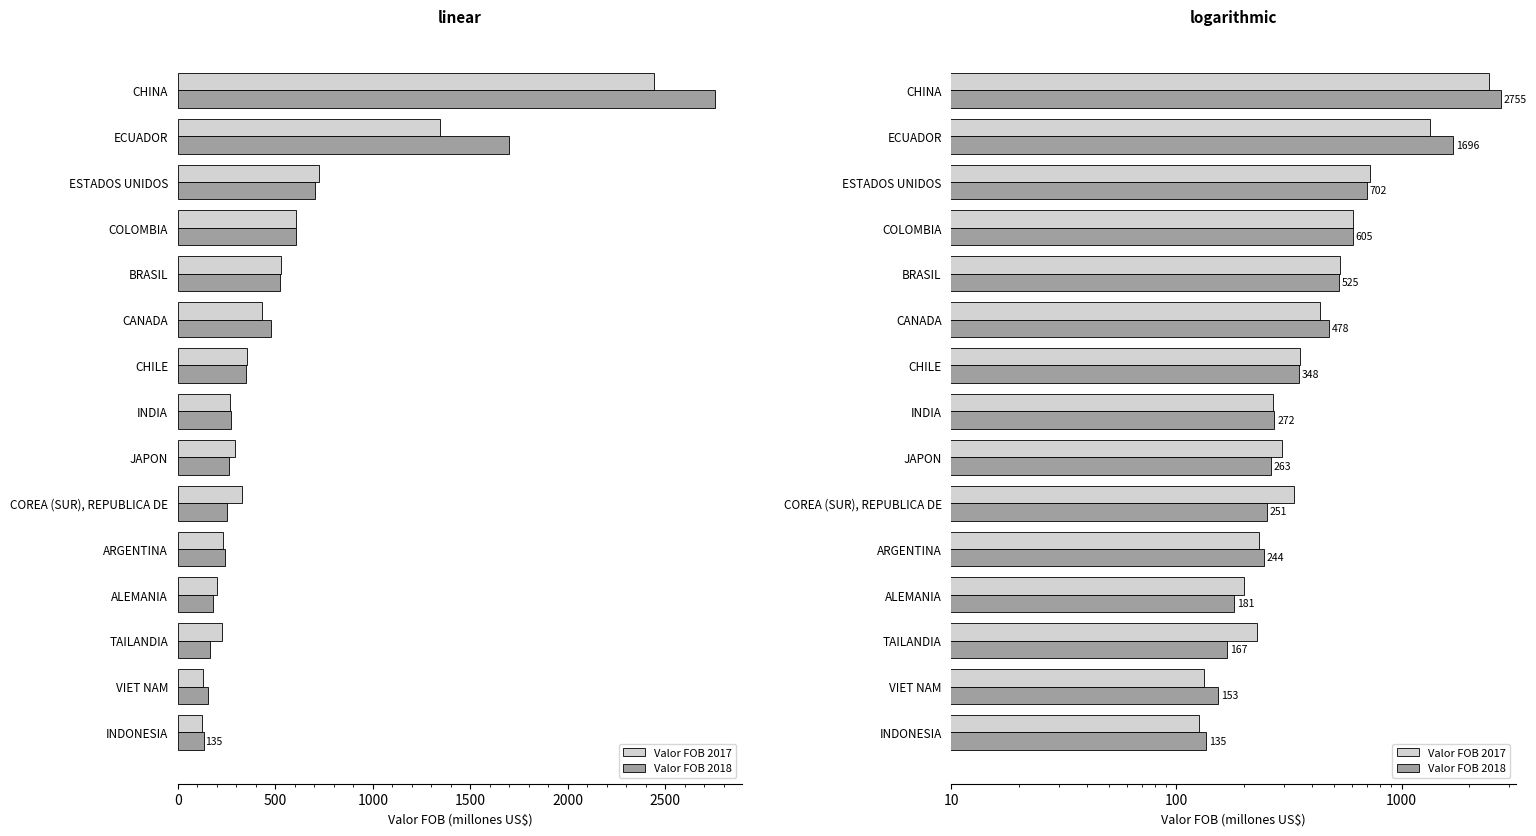

What is the difference between the maximum and minimum values in the Valor FOB 2017 series?

2318.5